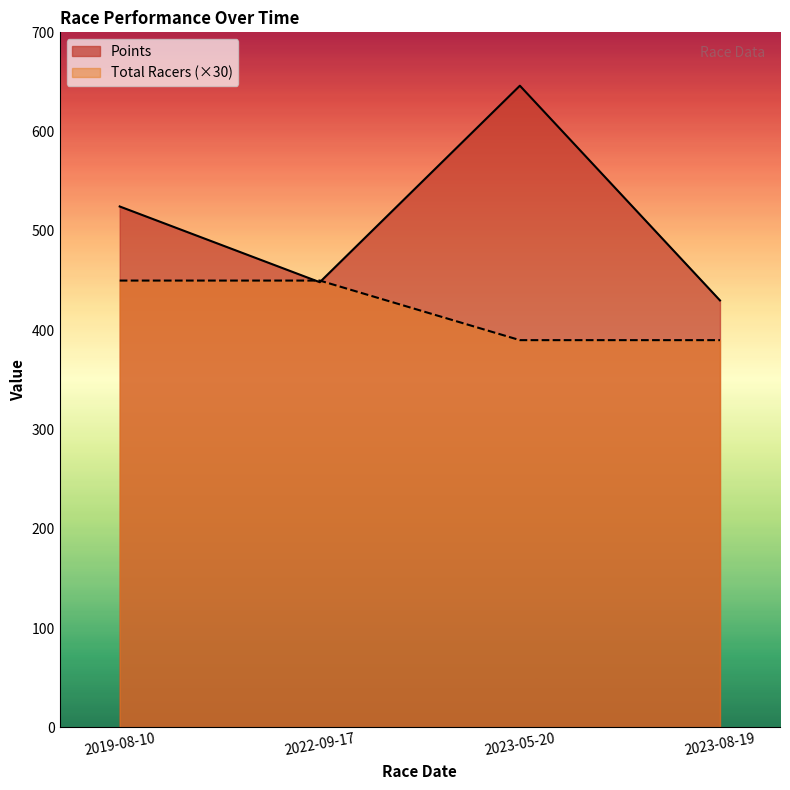

How many lines are shown in the chart?

2